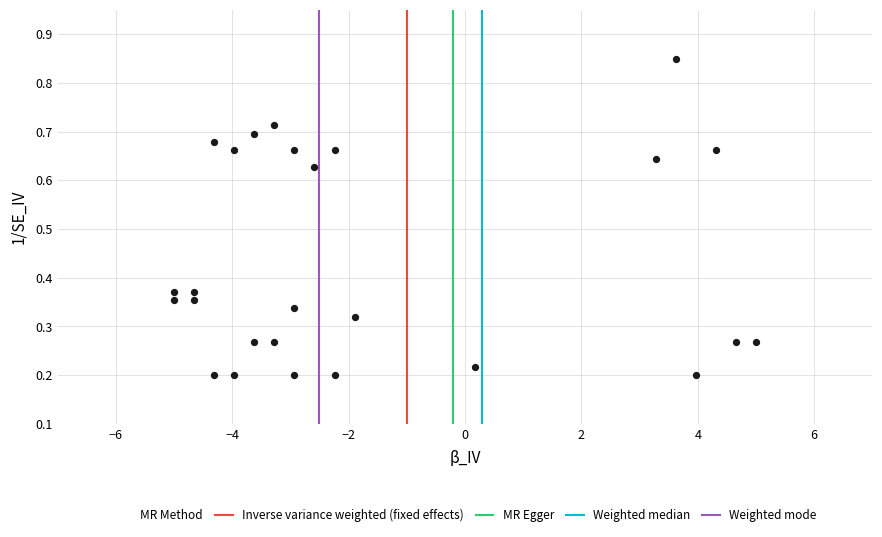

What is the range of X values (max minus min)?

10.0